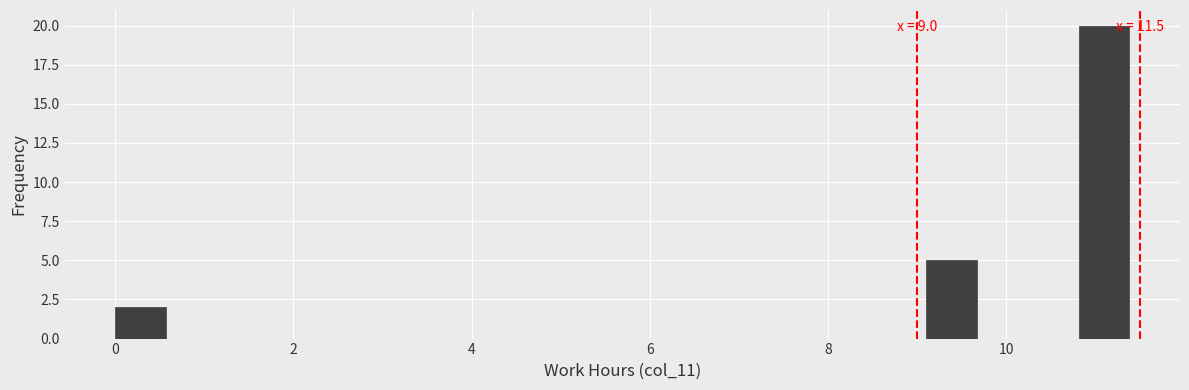

Around what value on the x-axis is the tallest bar? Give the approximate position of its centre, as read against the axis.

11.0